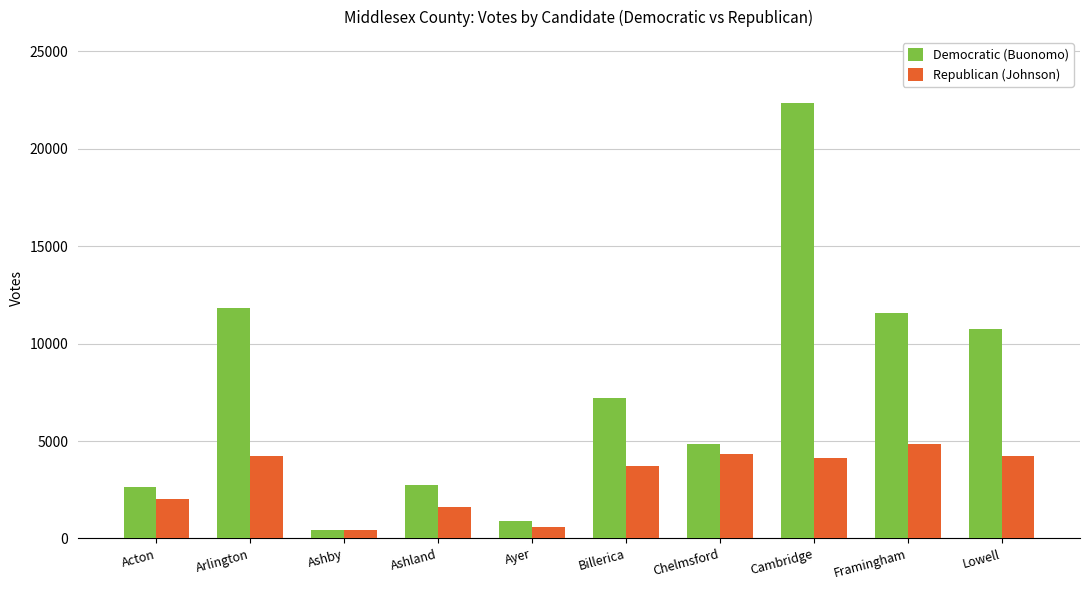

What is the value of the Democratic (Buonomo) bar at the 8th from the left?

22373